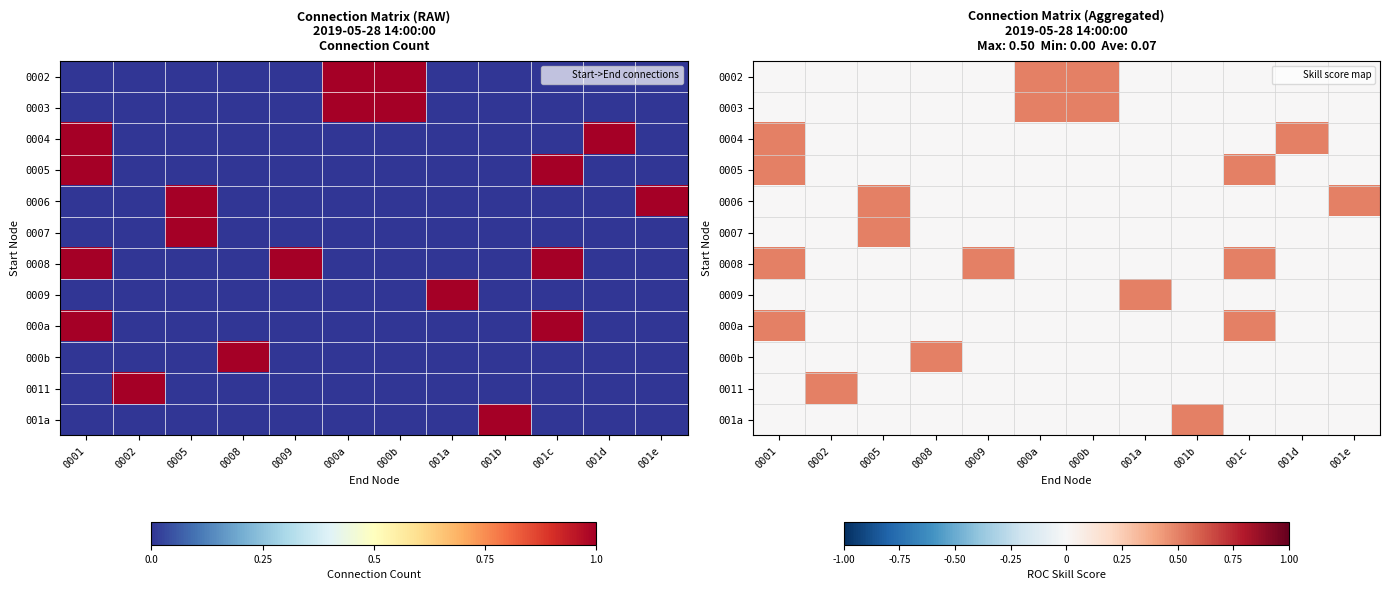

Which has a higher value, 000b or 0009?

000b